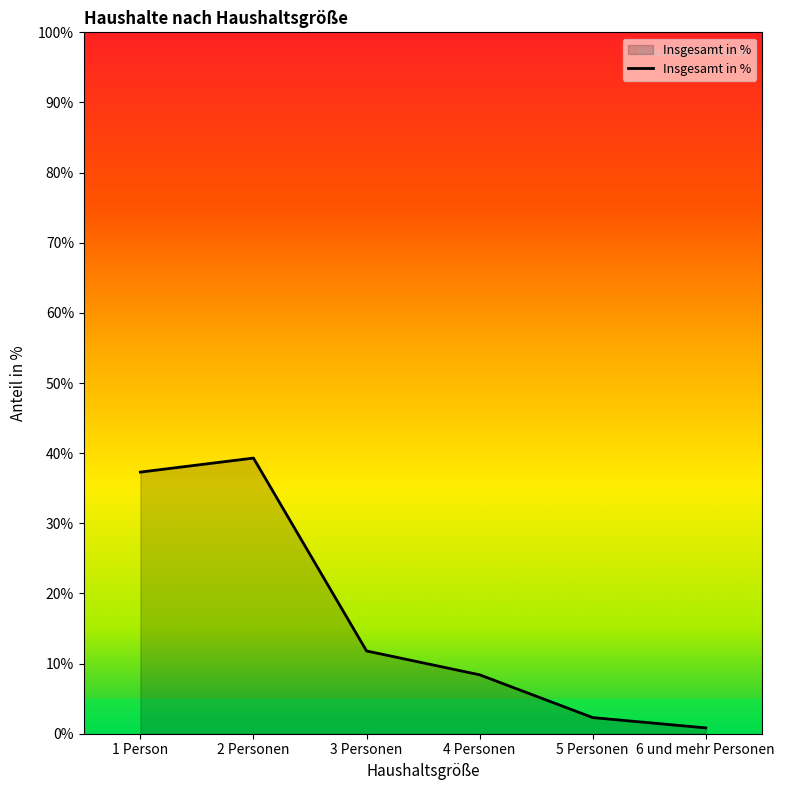

How many series are shown in this chart?

1